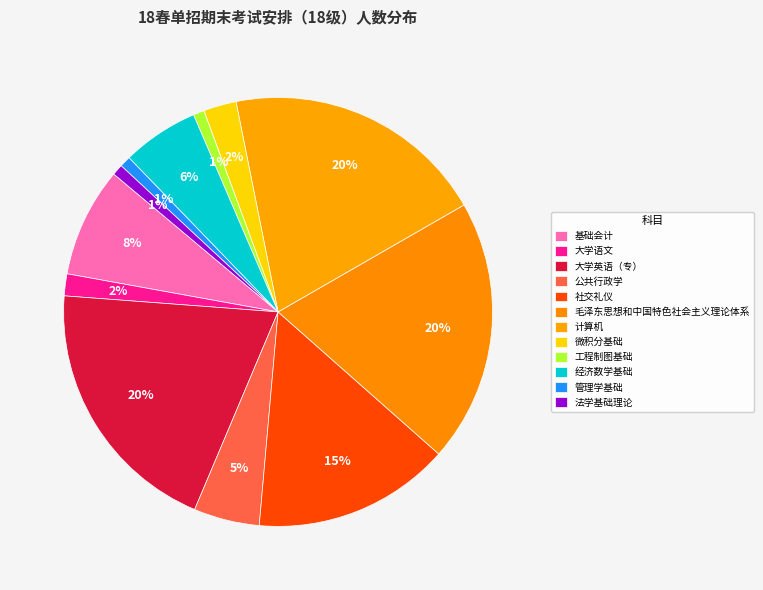

Which has a higher value, 社交礼仪 or 毛泽东思想和中国特色社会主义理论体系?

毛泽东思想和中国特色社会主义理论体系